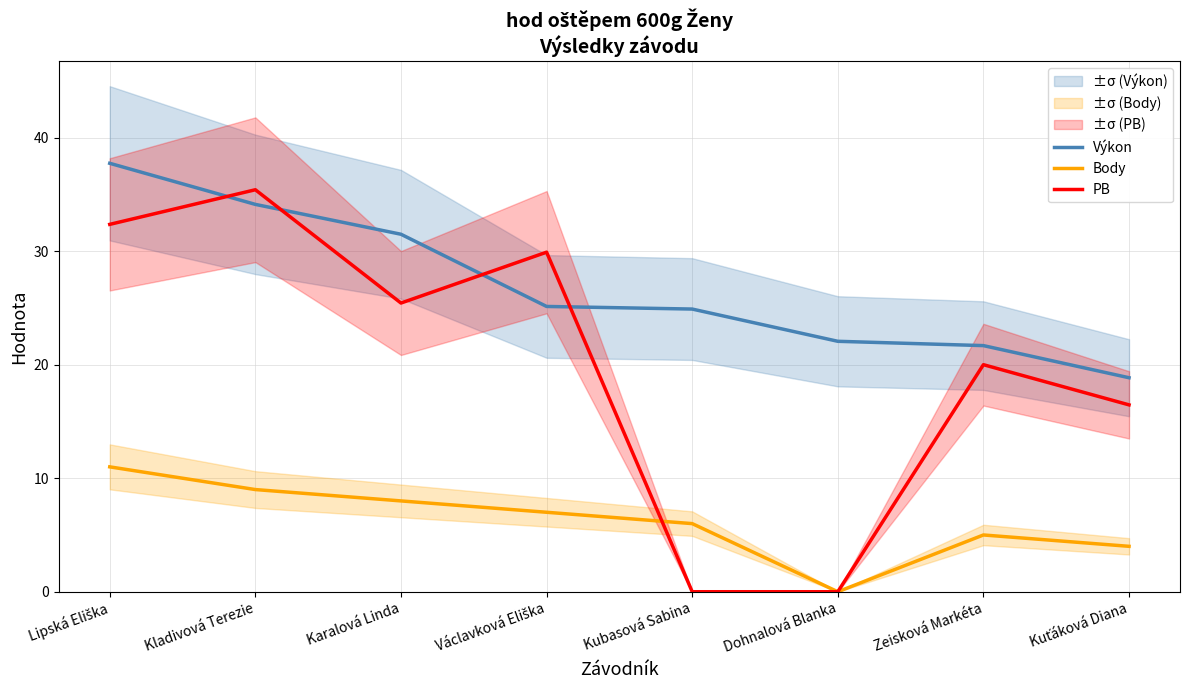

Where is Výkon nearest to the value 28?

Václavková Eliška